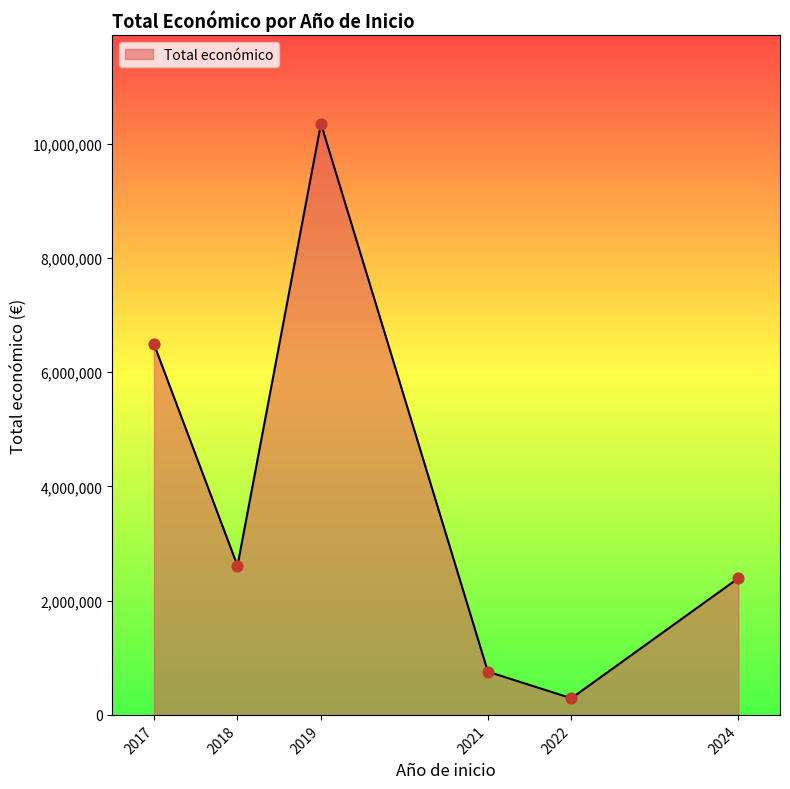

What is the change in value from 2019 to 2024?

-7959740